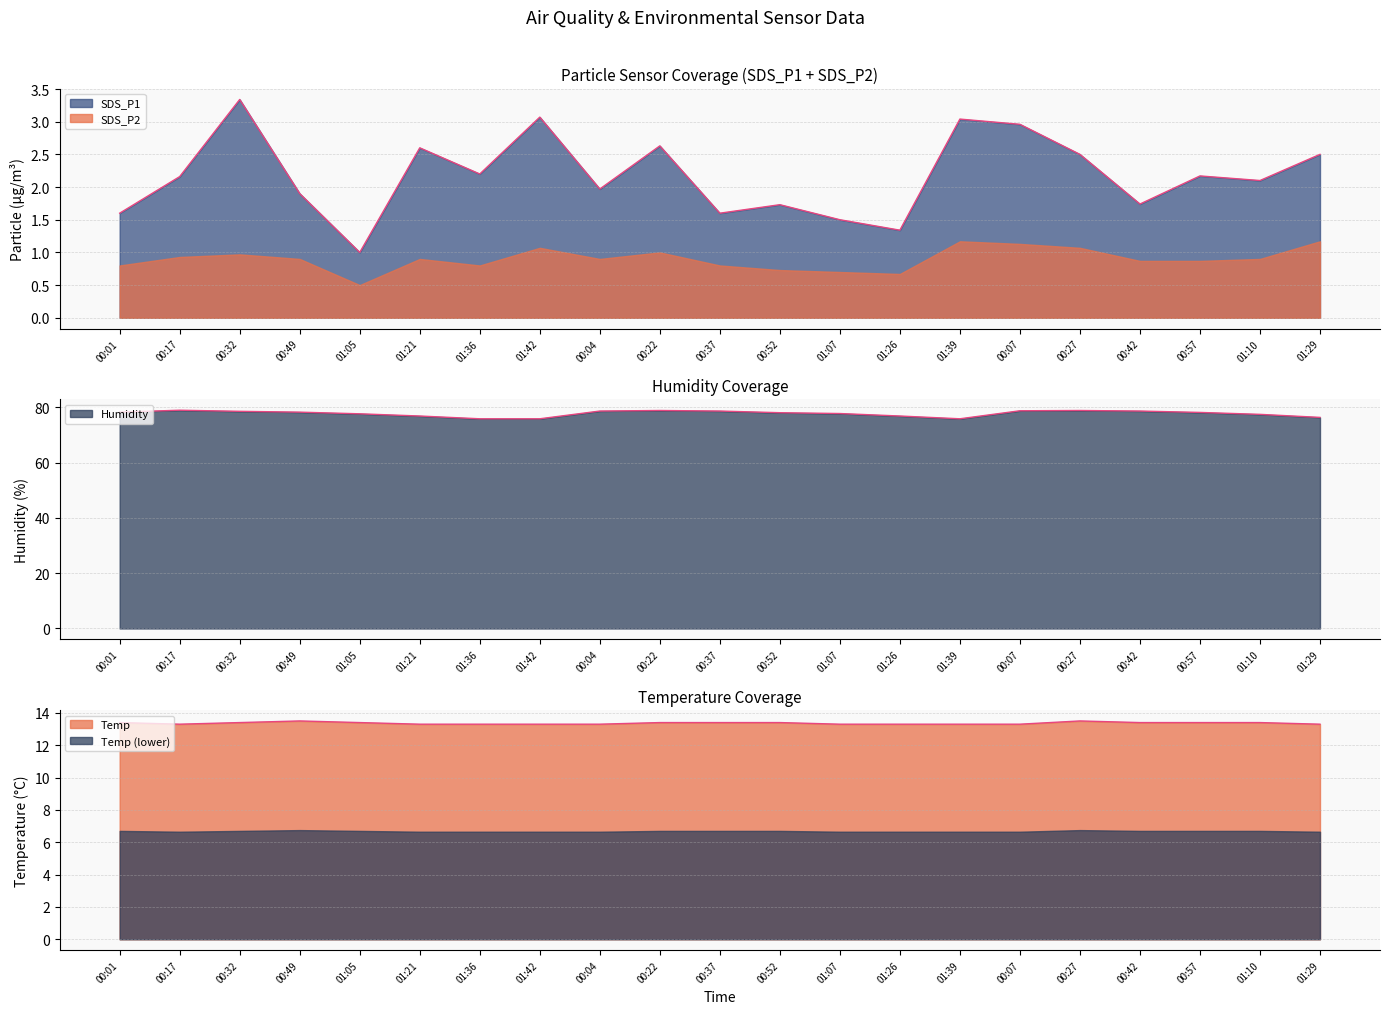

Does the chart display data point markers on the line(s)?

No